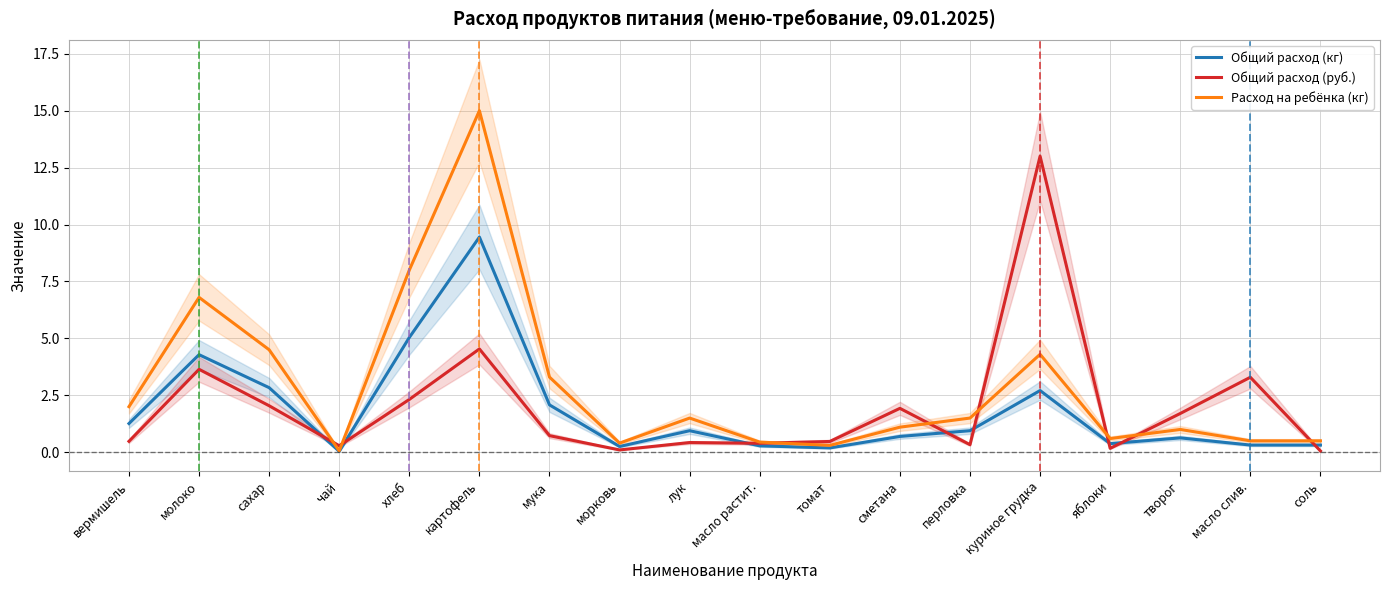

How many interior local valleys does the Общий расход (руб.) series have?

5